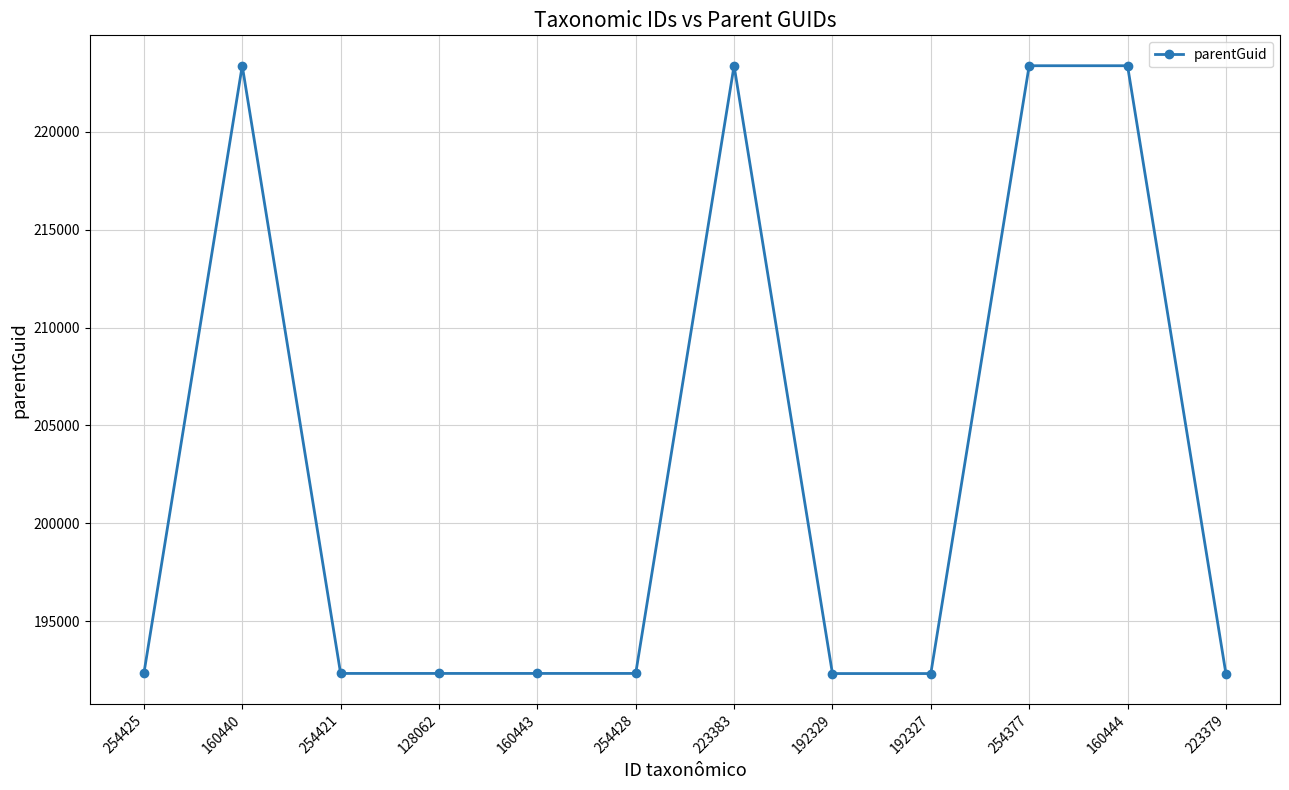

True or false: the data shows 46217 at 160443.

False